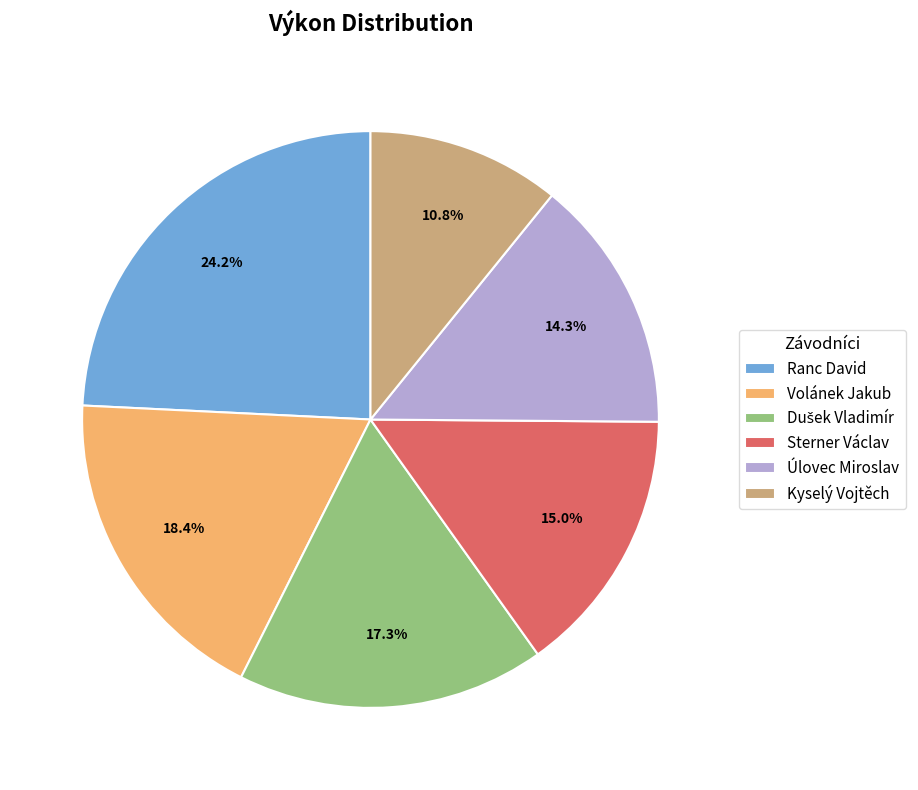

What is the total percentage of Sterner Václav and Volánek Jakub?

33.4%